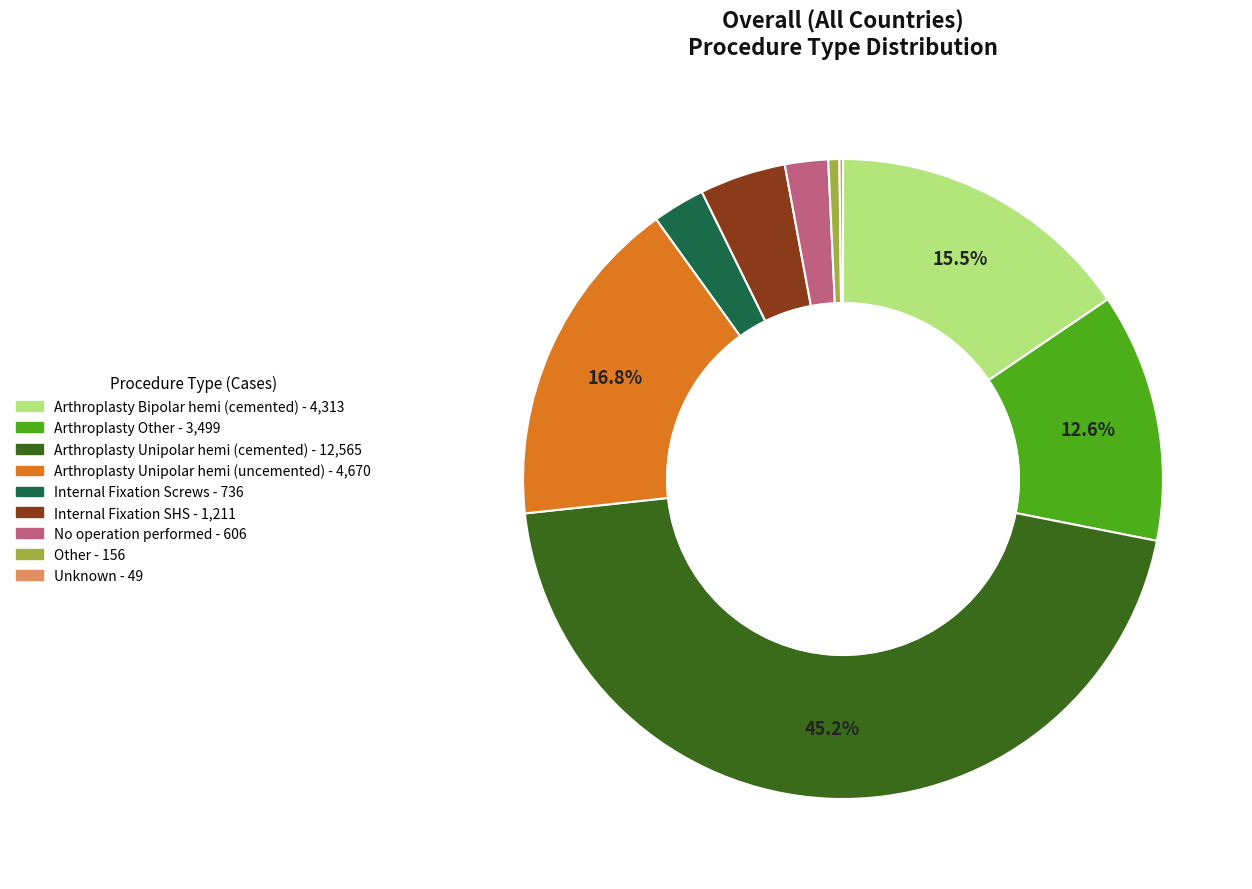

Between Arthroplasty Unipolar hemi (cemented) and Other, which is larger?

Arthroplasty Unipolar hemi (cemented)